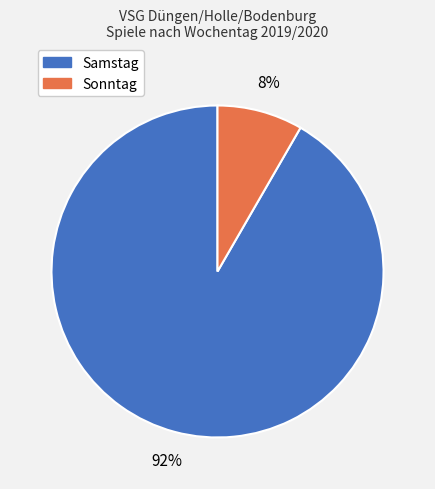

Which slice represents more than half of the pie?

Samstag